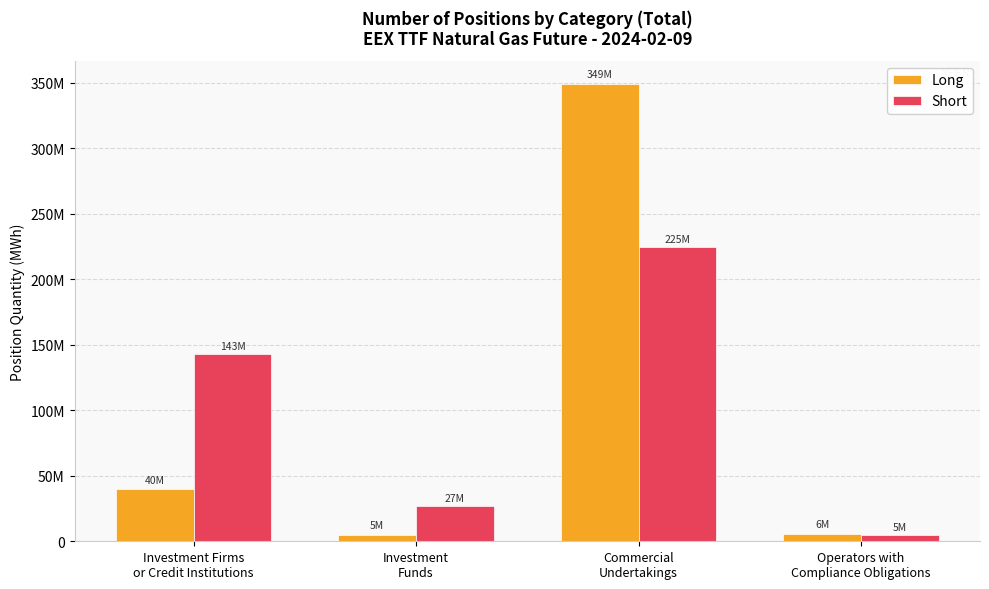

Are the bars grouped side by side (vs. stacked)?

Yes